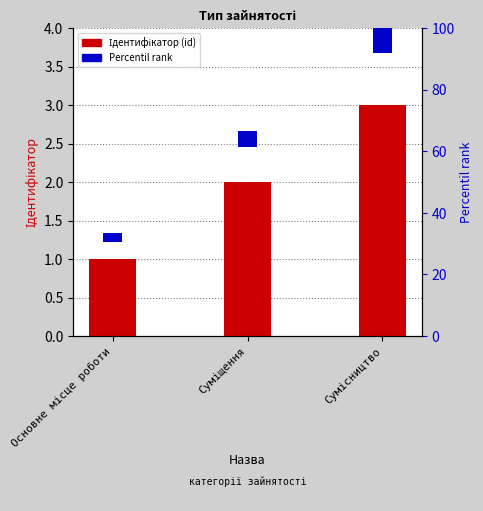

Which has a higher value, Суміщення or Основне місце роботи?

Суміщення